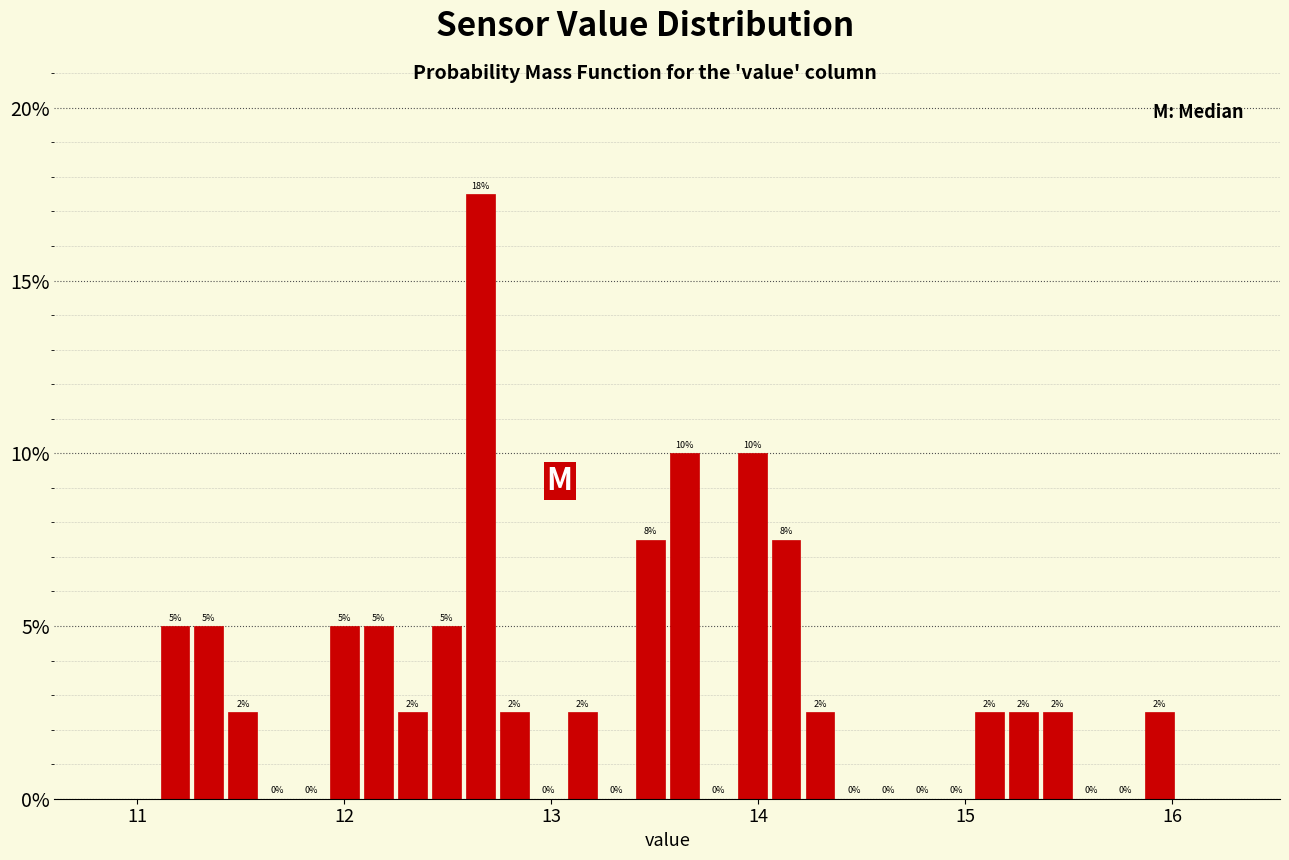

Read against the x-axis, roughly where is the centre of the tallest bar?

12.7